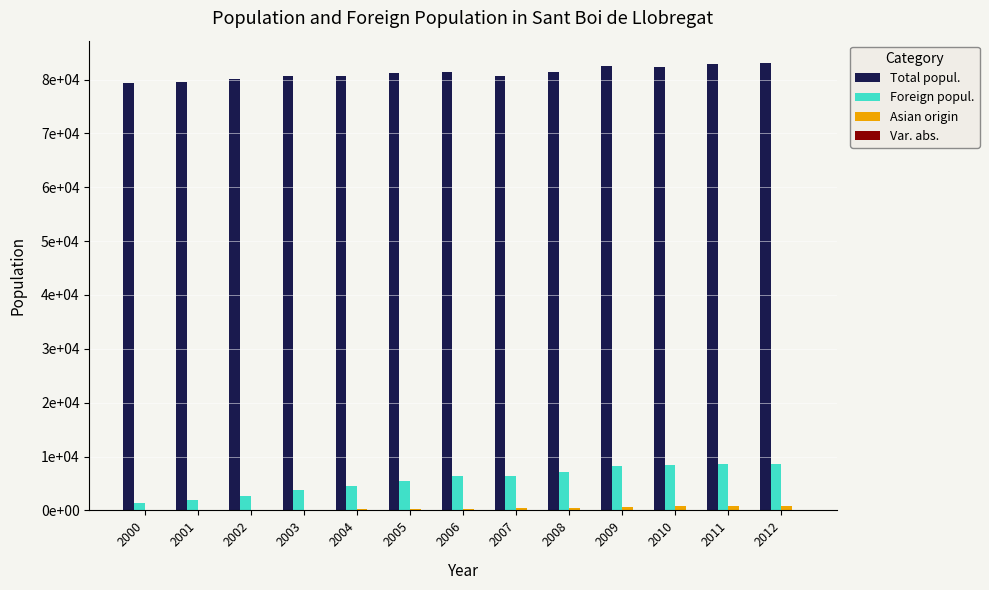

Which series has the largest range (max minus min)?

Foreign popul.